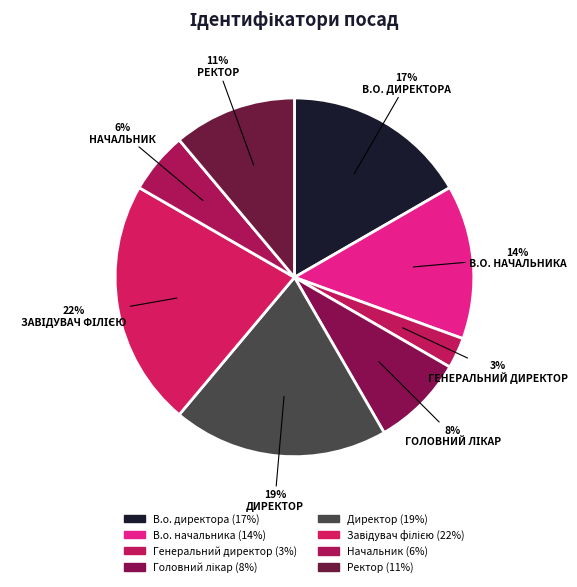

How many segments does this pie chart have?

8